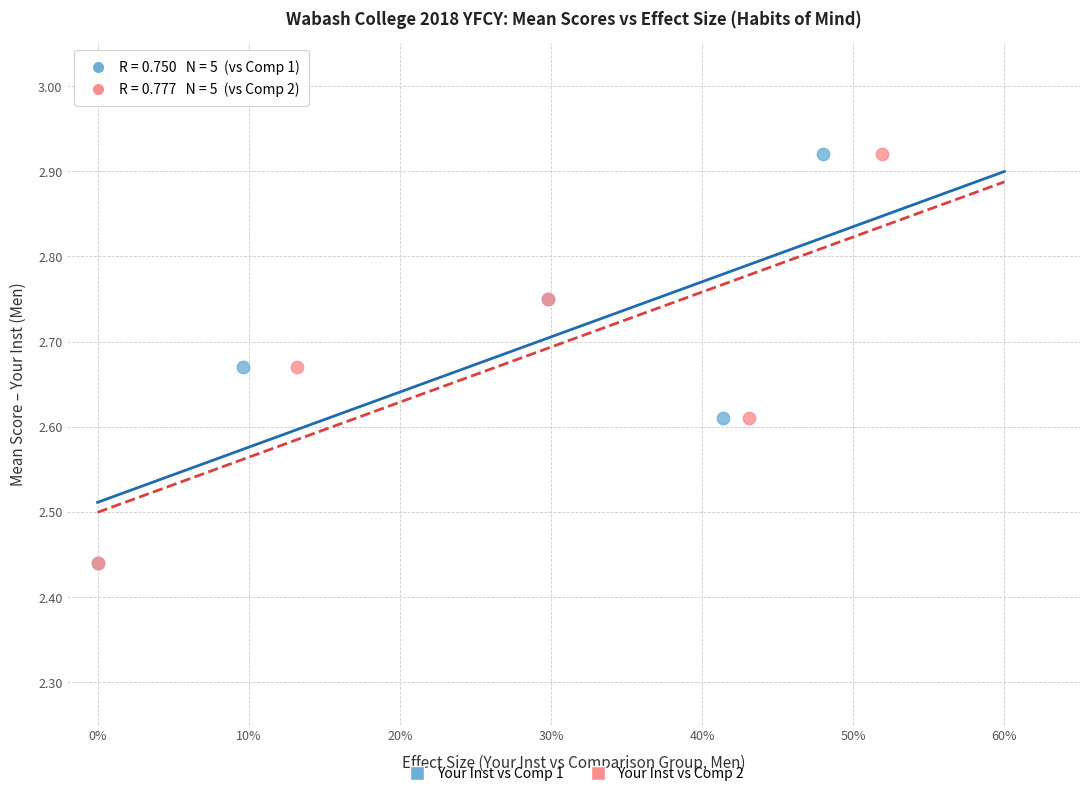

What are all the series names shown in the legend?

Your Inst vs Comp 1, Your Inst vs Comp 2